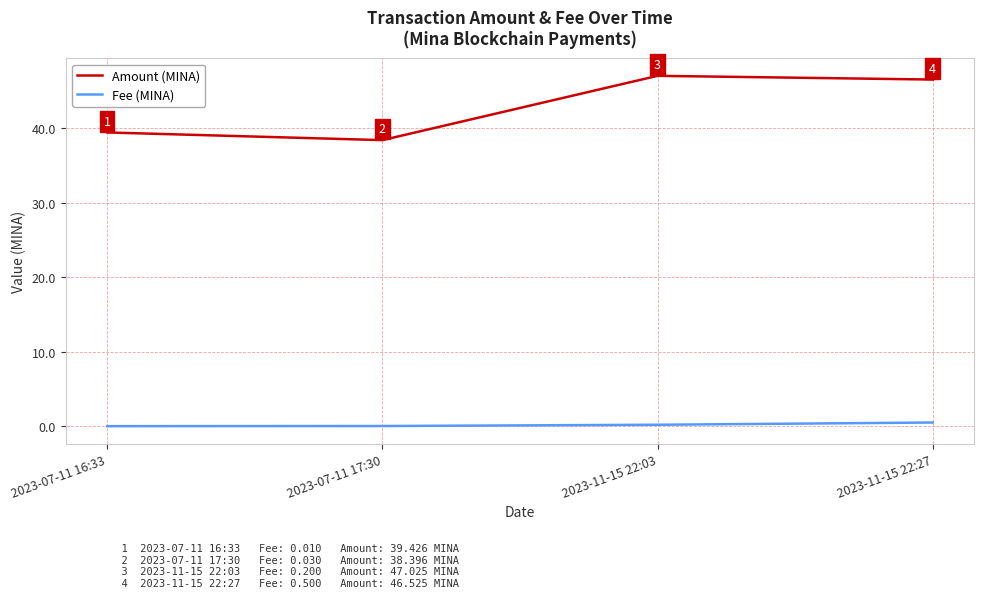

What value does the Fee (MINA) series have at 2023-11-15 22:27?

0.5